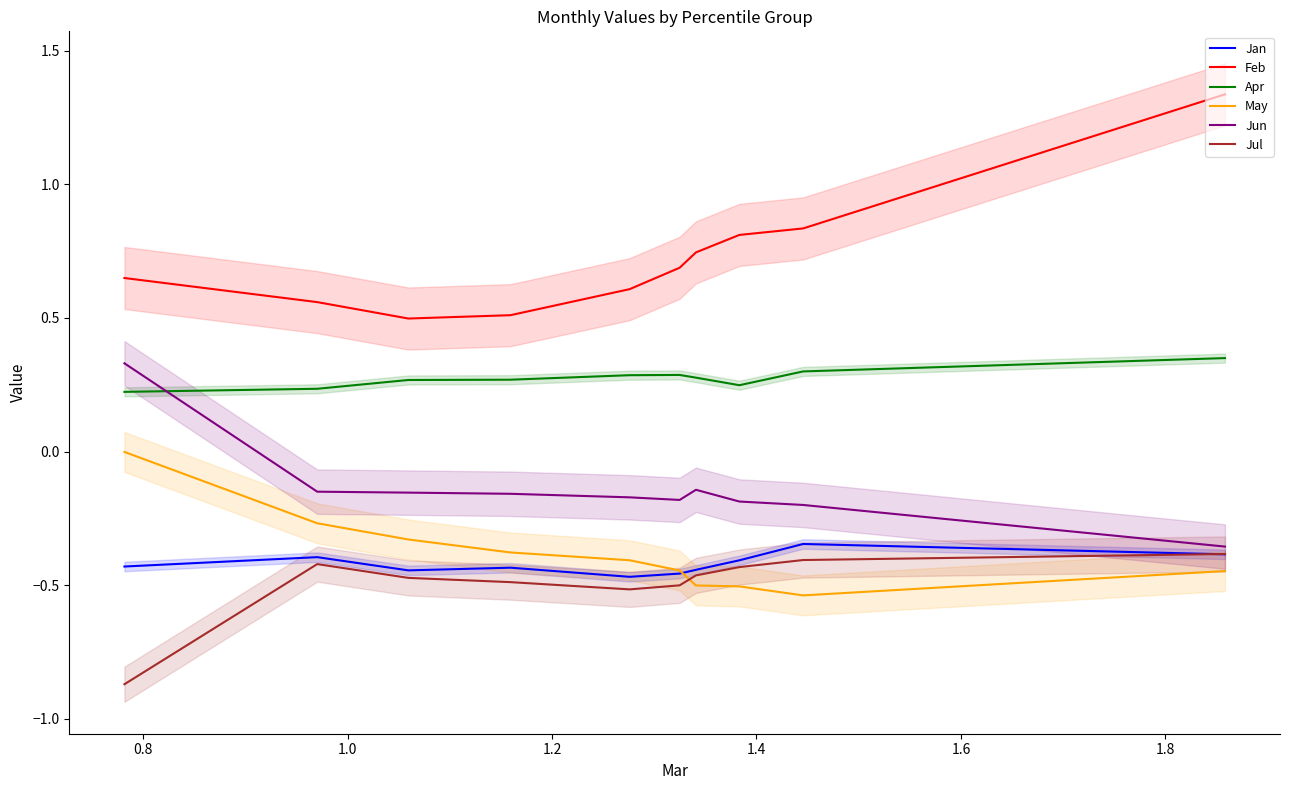

Reading left to right, transcribe all the data shown in this chart.

Jan: -0.4	-0.4	-0.4	-0.4	-0.5	-0.5	-0.4	-0.4	-0.3	-0.4
Feb: 0.6	0.6	0.5	0.5	0.6	0.7	0.7	0.8	0.8	1.3
Apr: 0.2	0.2	0.3	0.3	0.3	0.3	0.3	0.2	0.3	0.3
May: -0.0	-0.3	-0.3	-0.4	-0.4	-0.4	-0.5	-0.5	-0.5	-0.4
Jun: 0.3	-0.1	-0.2	-0.2	-0.2	-0.2	-0.1	-0.2	-0.2	-0.4
Jul: -0.9	-0.4	-0.5	-0.5	-0.5	-0.5	-0.5	-0.4	-0.4	-0.4